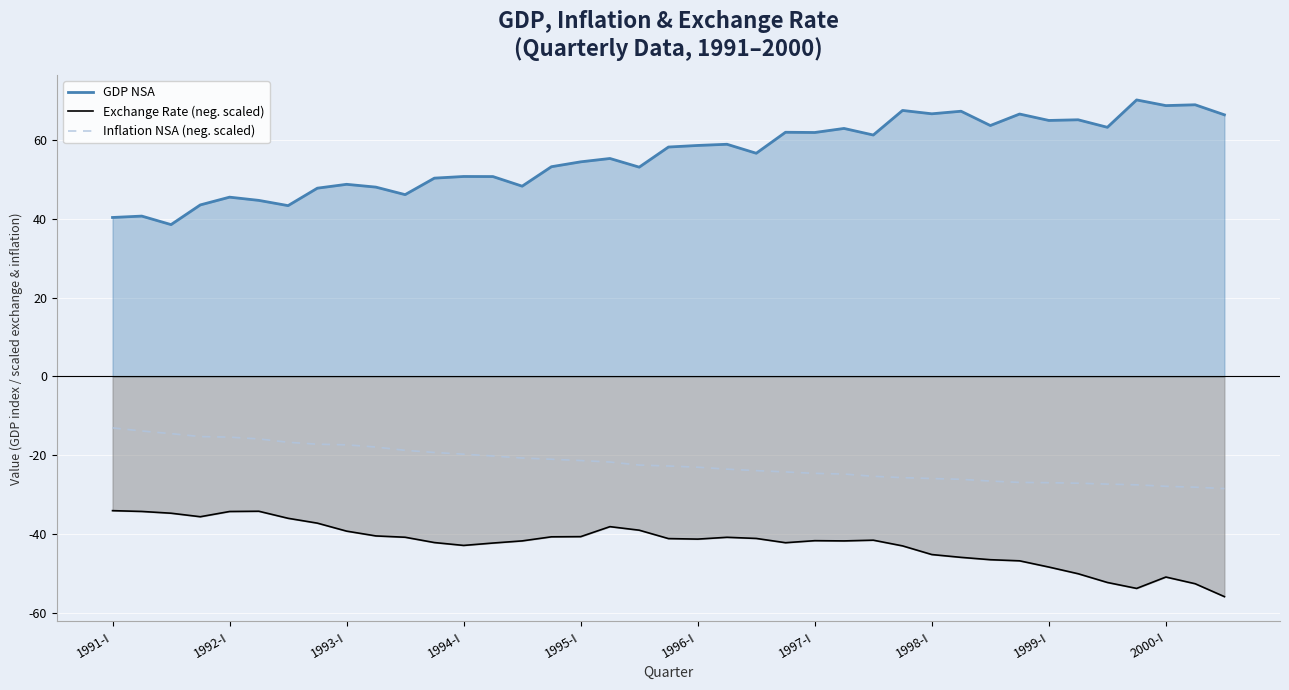

Is it true that Exchange Rate (neg. scaled) equals -32.0 at 1999-I?

False